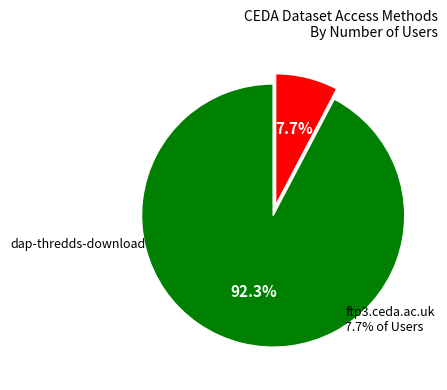

Is there a majority slice in this chart?

Yes